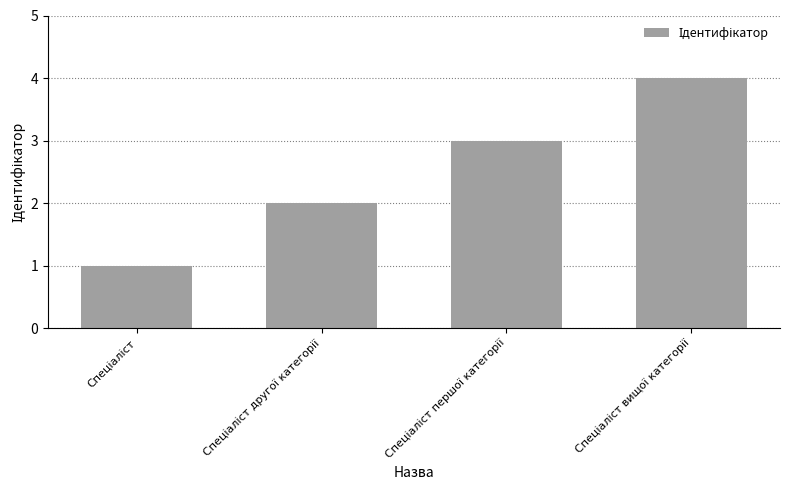

What is the sum of all values?

10